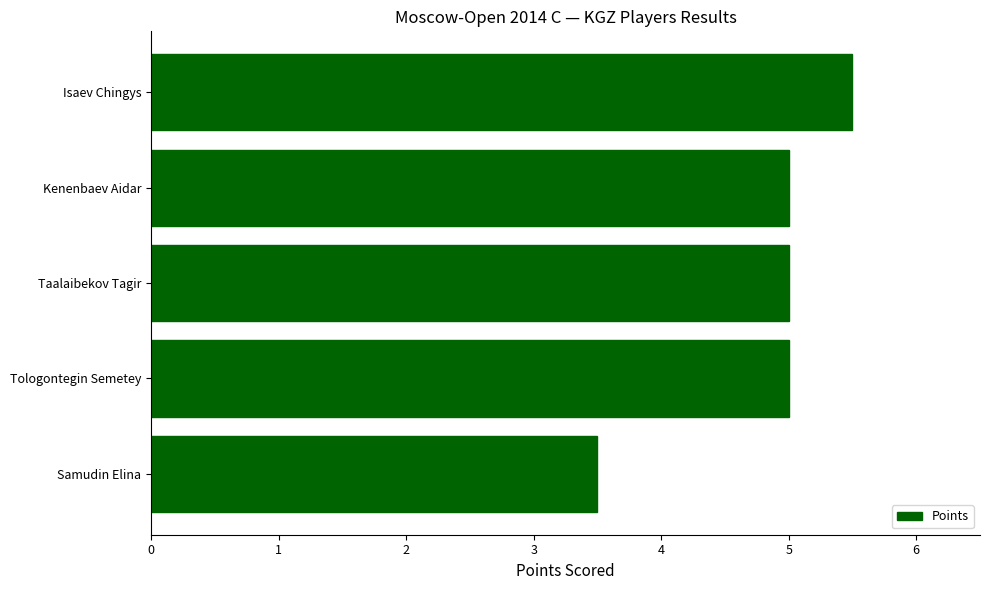

The value at Samudin Elina is 5.0. True or false?

False